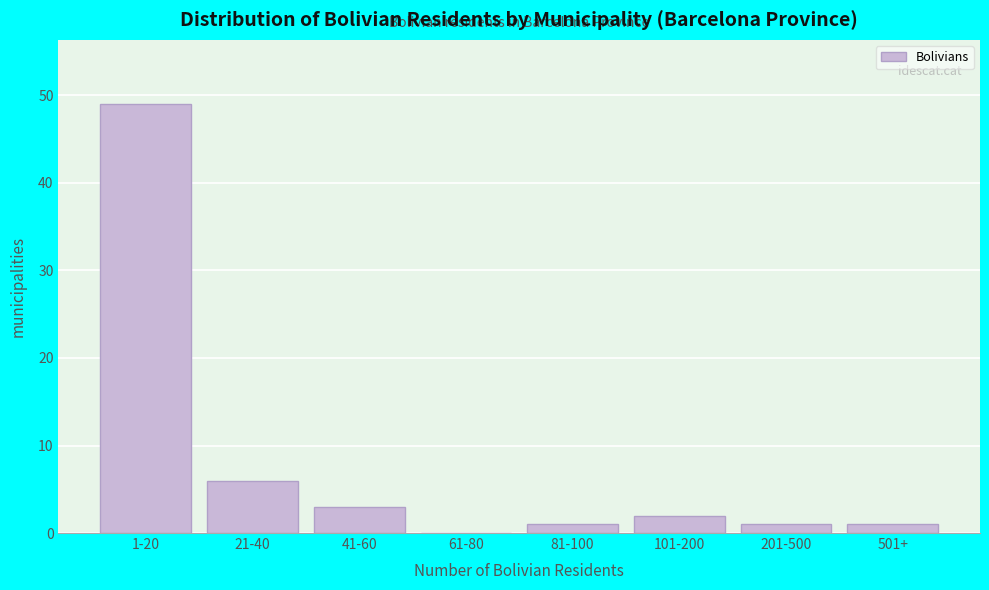

Reading left to right, list all the values displayed in this chart.

1-20=49	21-40=6	41-60=3	61-80=0	81-100=1	101-200=2	201-500=1	501+=1